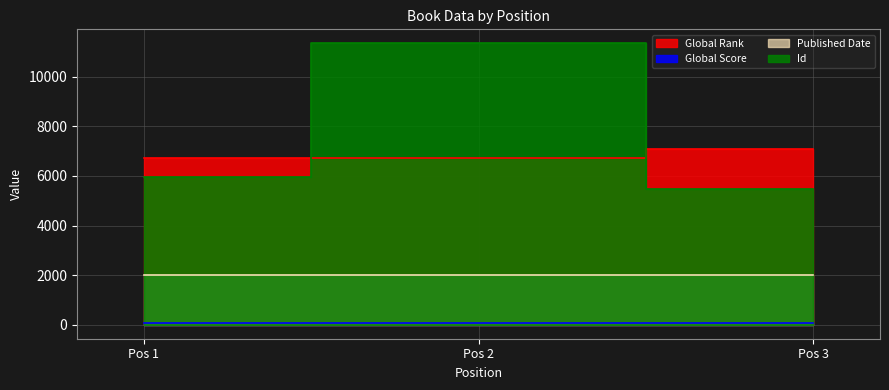

At which label is Global Rank closest to 6899?

Pos 2